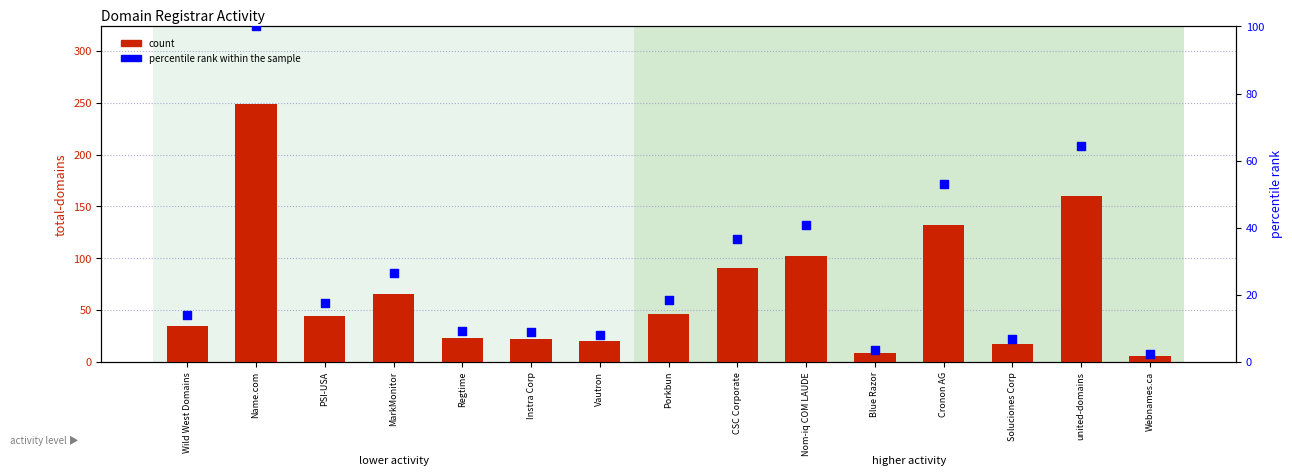

What are all the series names shown in the legend?

count, percentile rank within the sample